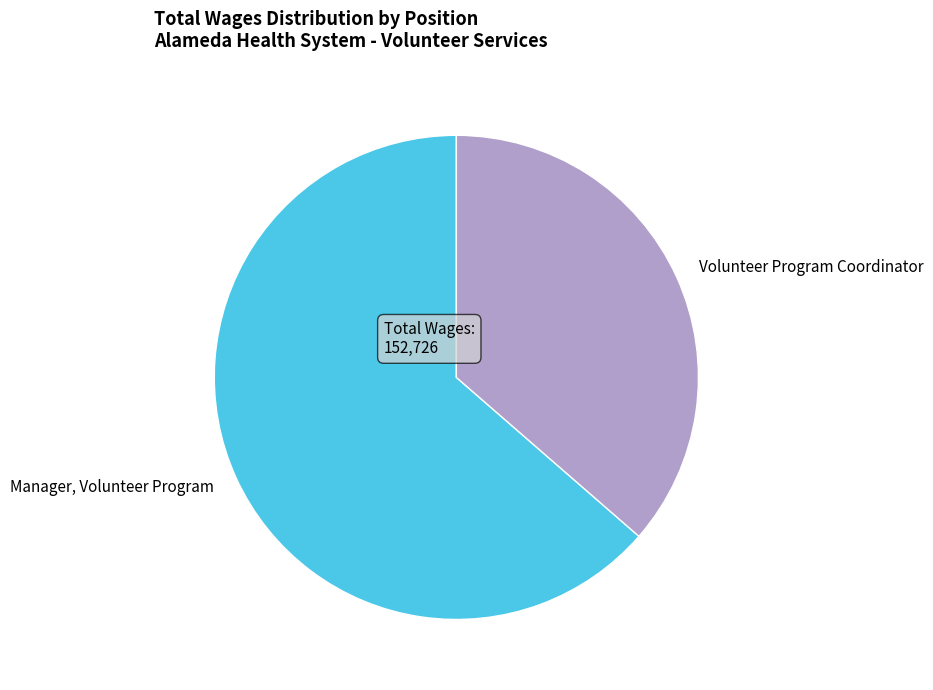

Approximately how many times larger is the value at Manager, Volunteer Program compared to Volunteer Program Coordinator?

1.7